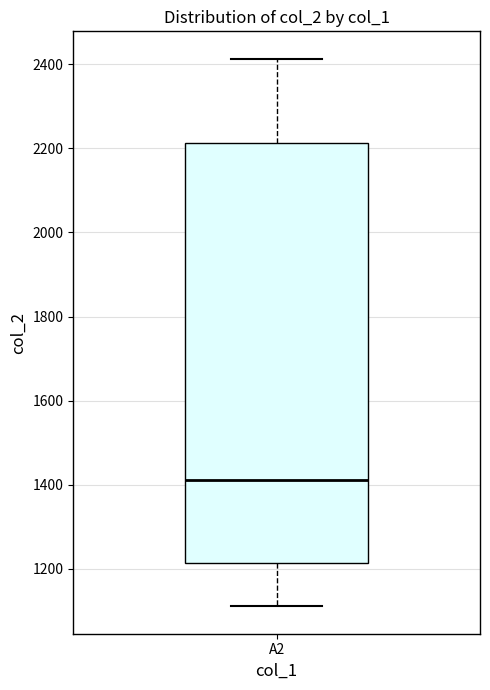

Transcribe this box plot: give where the median line is, the range the box spans, and where the two whiskers end, as read against the y-axis. The values are not printed on the chart, so give them approximately, as read against the axis.

median 1420, box 1220 to 2220, whiskers 1120 to 2420